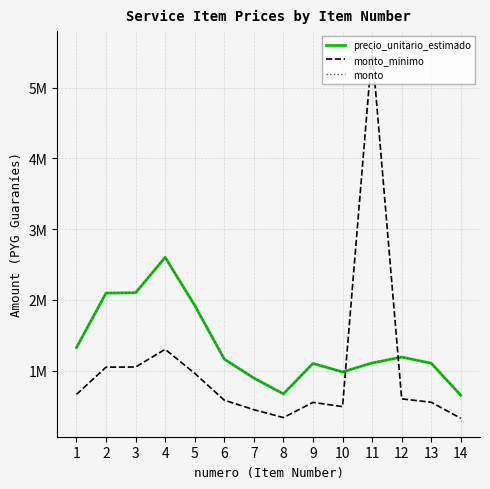

What is the difference between the second highest and minimum values in the monto_minimo series?

975000